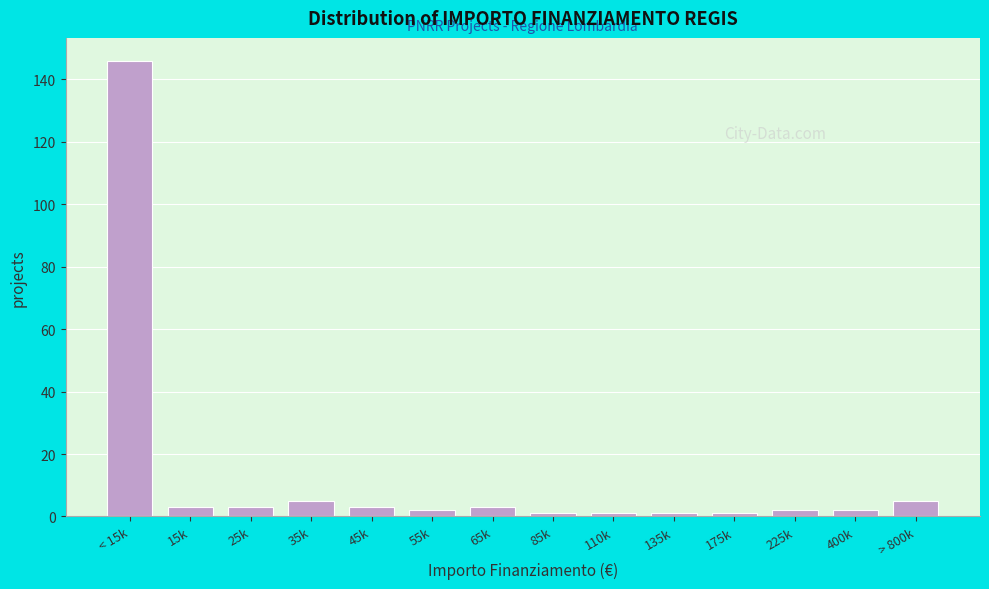

Reading left to right, extract all data points from this chart.

146	3	3	5	3	2	3	1	1	1	1	2	2	5